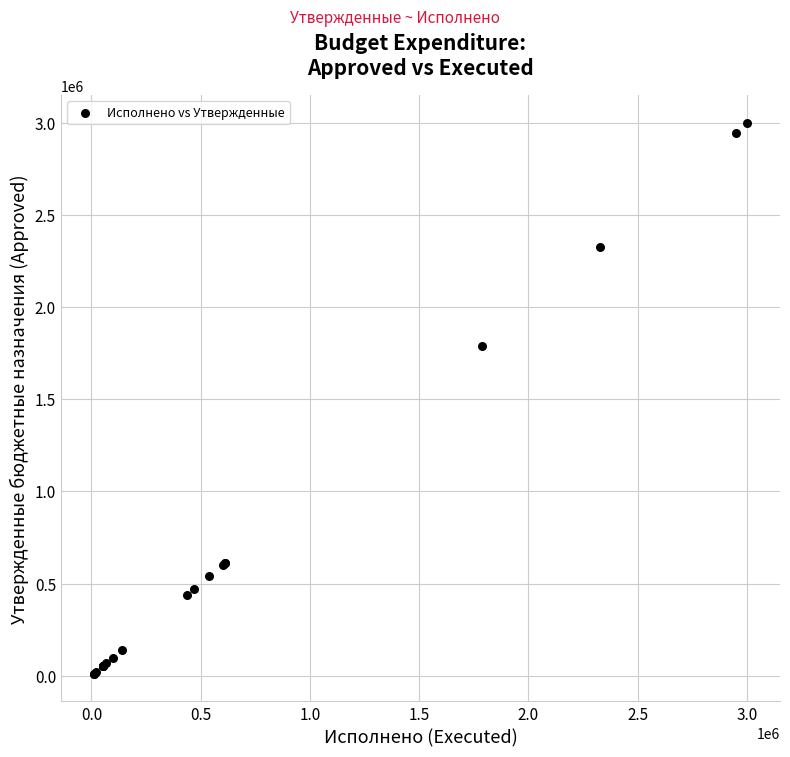

What Y value in the scatter plot is closest to 1506123?

1788767.9